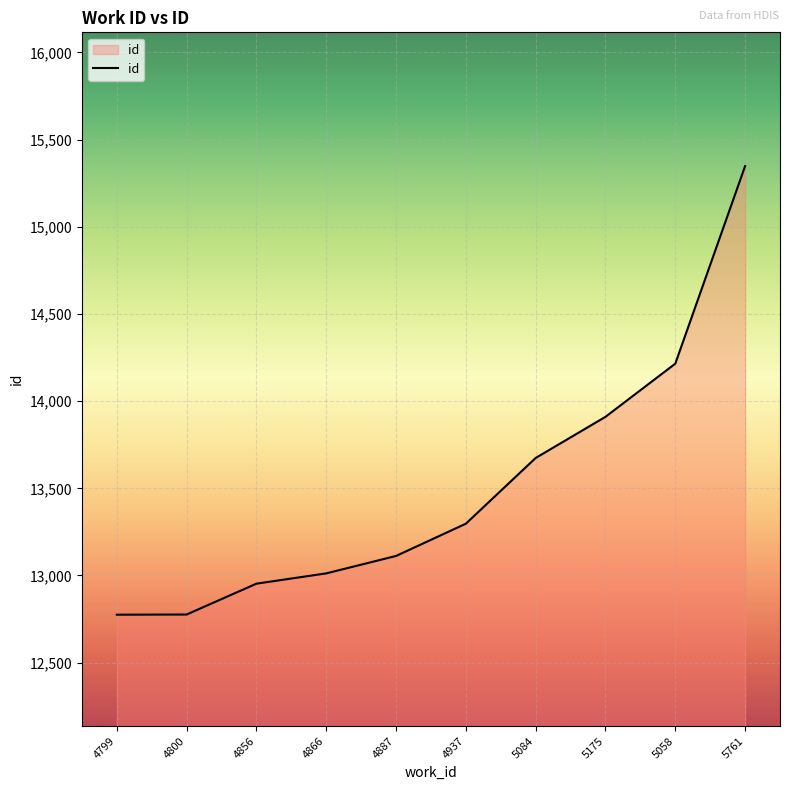

True or false: there are more than 2 points higher than both neighbors.

False